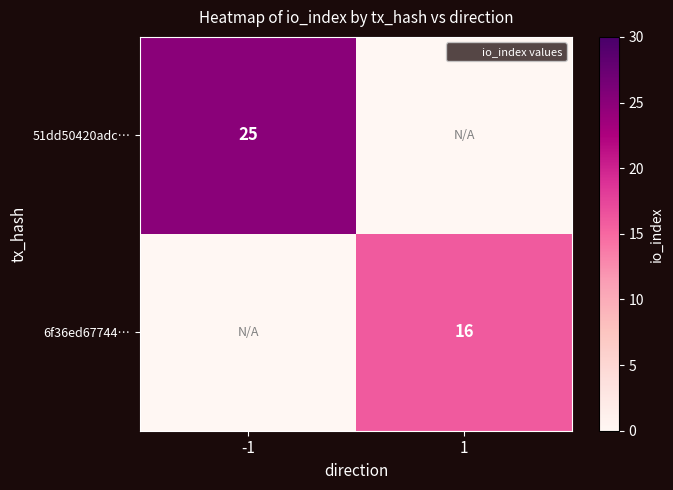

At which category is the sum across all series the highest?

-1